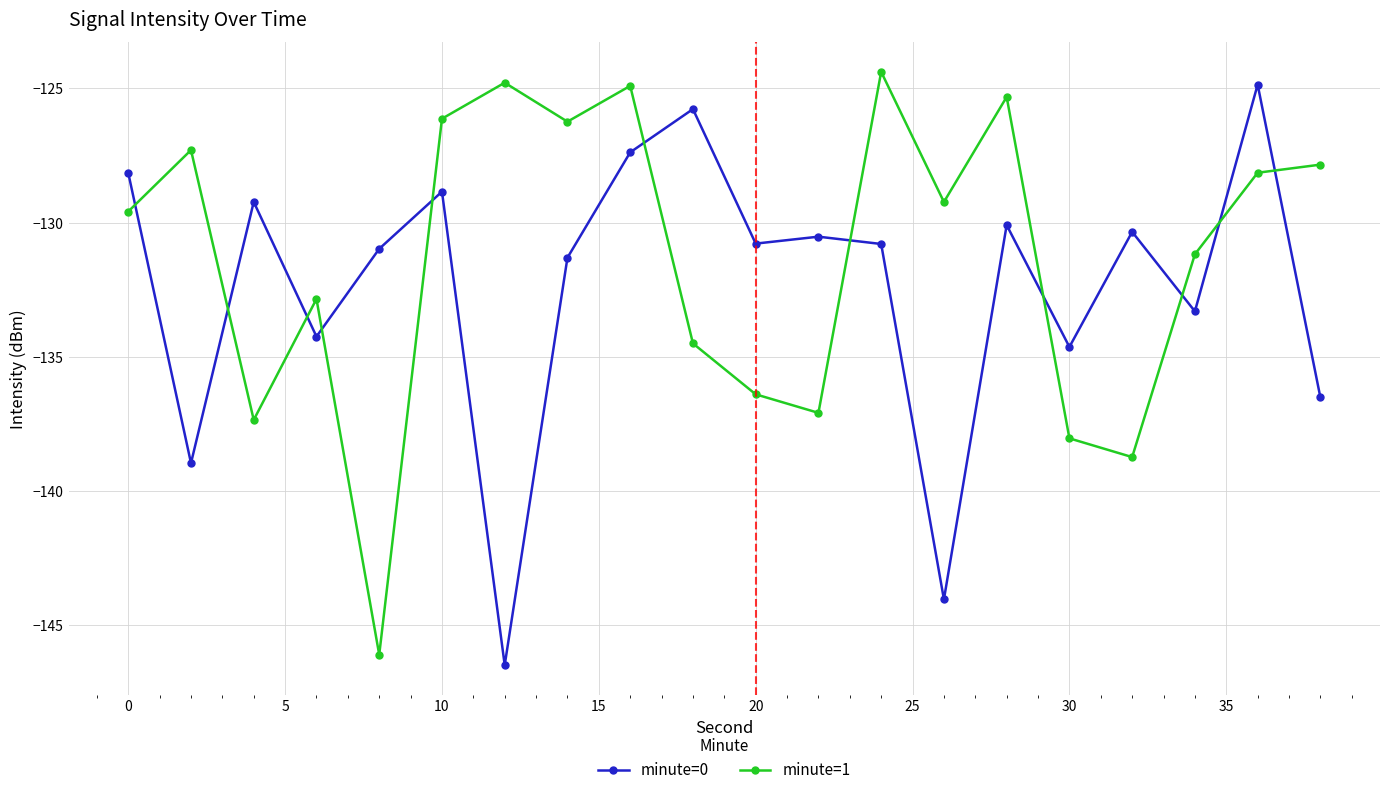

How many series are shown in this chart?

2